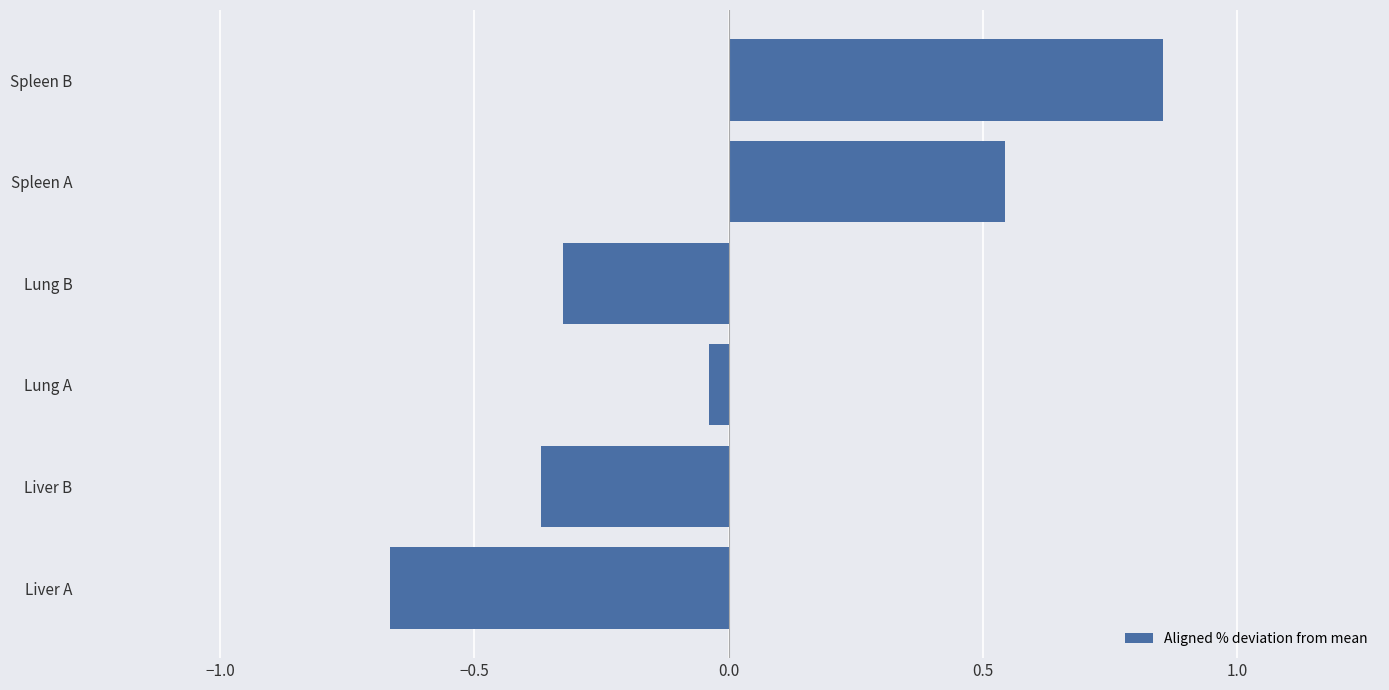

Which label corresponds to the largest value in the chart?

Spleen B